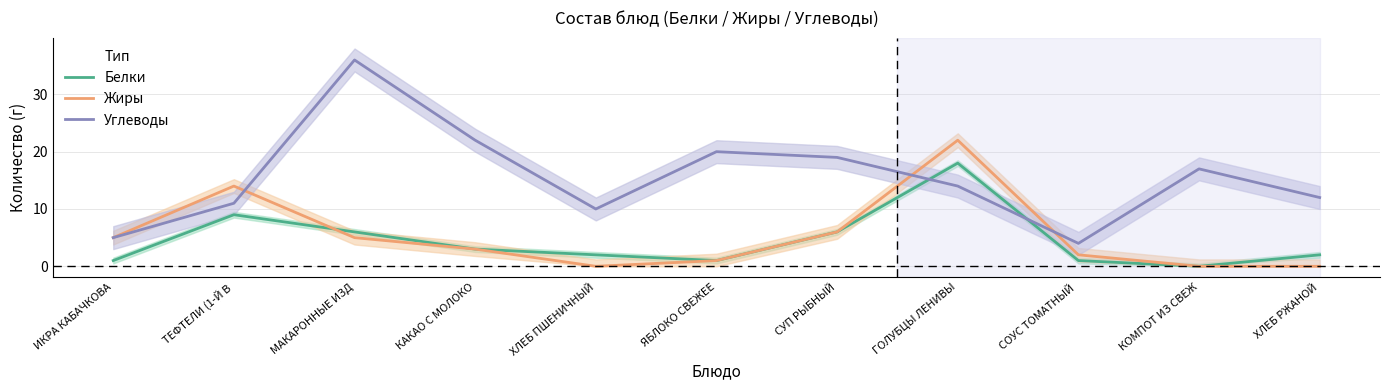

Rank the categories by Жиры value from lowest to highest.

ХЛЕБ ПШЕНИЧНЫЙ, КОМПОТ ИЗ СВЕЖ, ХЛЕБ РЖАНОЙ, ЯБЛОКО СВЕЖЕЕ, СОУС ТОМАТНЫЙ , КАКАО С МОЛОКО, ИКРА КАБАЧКОВА, МАКАРОННЫЕ ИЗД, СУП РЫБНЫЙ, ТЕФТЕЛИ (1-Й В, ГОЛУБЦЫ ЛЕНИВЫ